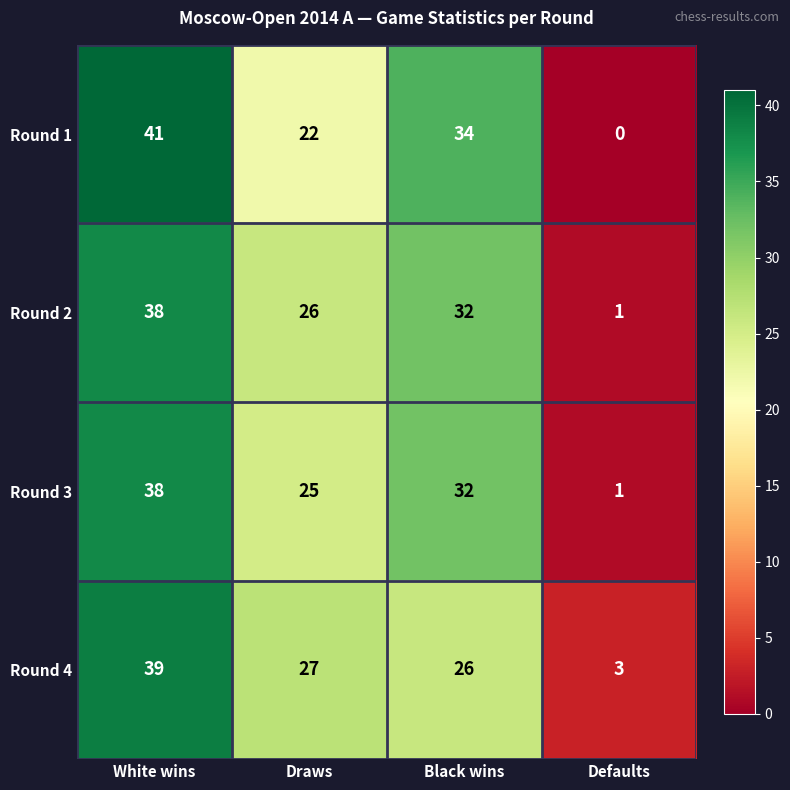

List the labels in order of Round 2 value, smallest first.

Defaults, Draws, Black wins, White wins